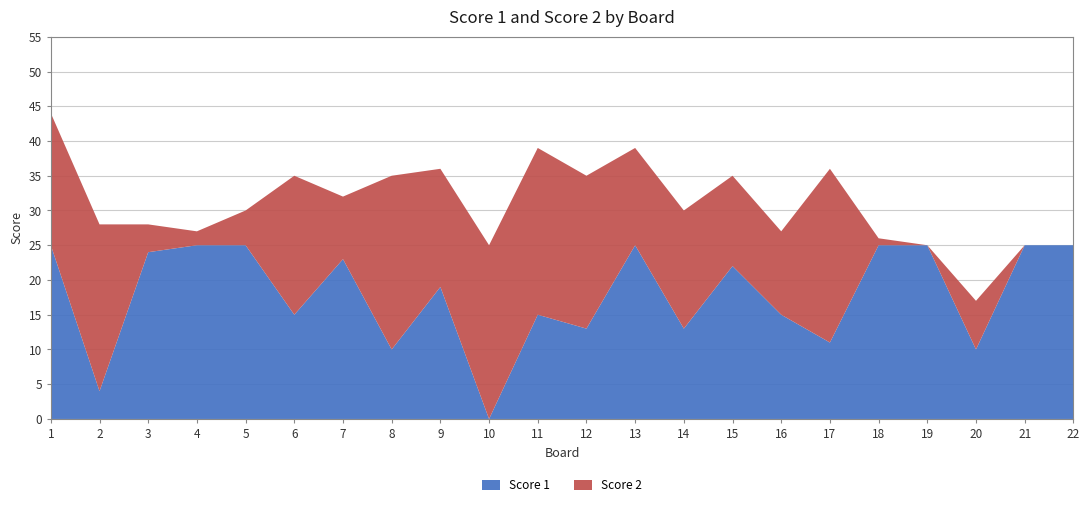

Reading right to left, list all the values displayed in this chart.

Score 1: 25	25	10	25	25	11	15	22	13	25	13	15	0	19	10	23	15	25	25	24	4	25
Score 2: 0	0	7	0	1	25	12	13	17	14	22	24	25	17	25	9	20	5	2	4	24	19